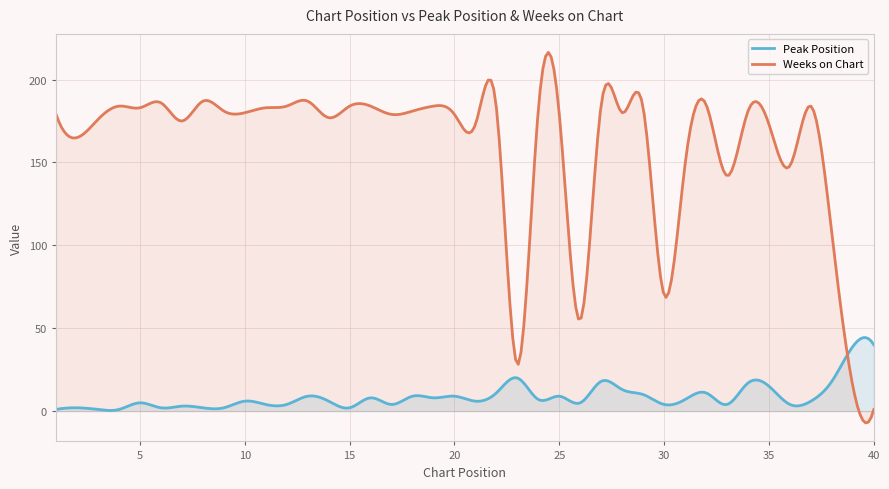

After their last crossing, which series has the higher values: Peak Position or Weeks on Chart?

Peak Position